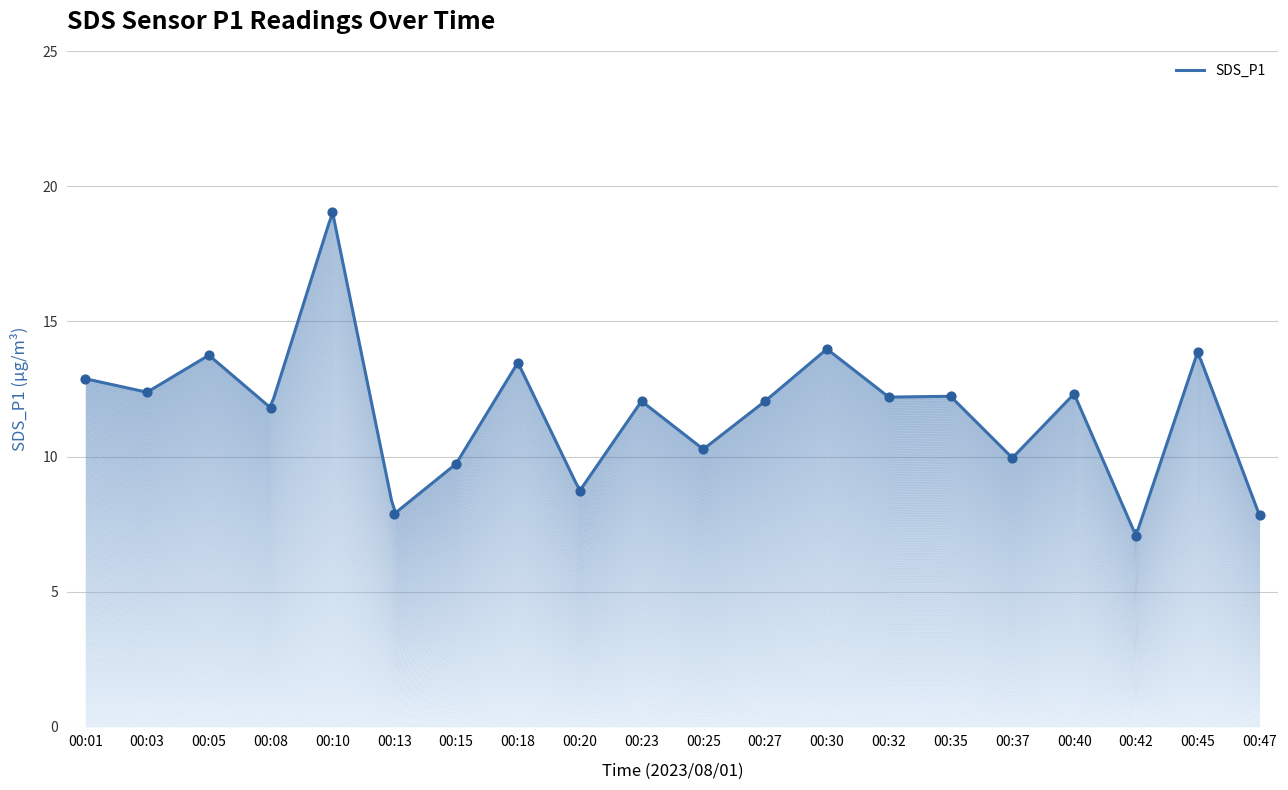

What is the change in value from 00:10 to 00:15?

-9.3